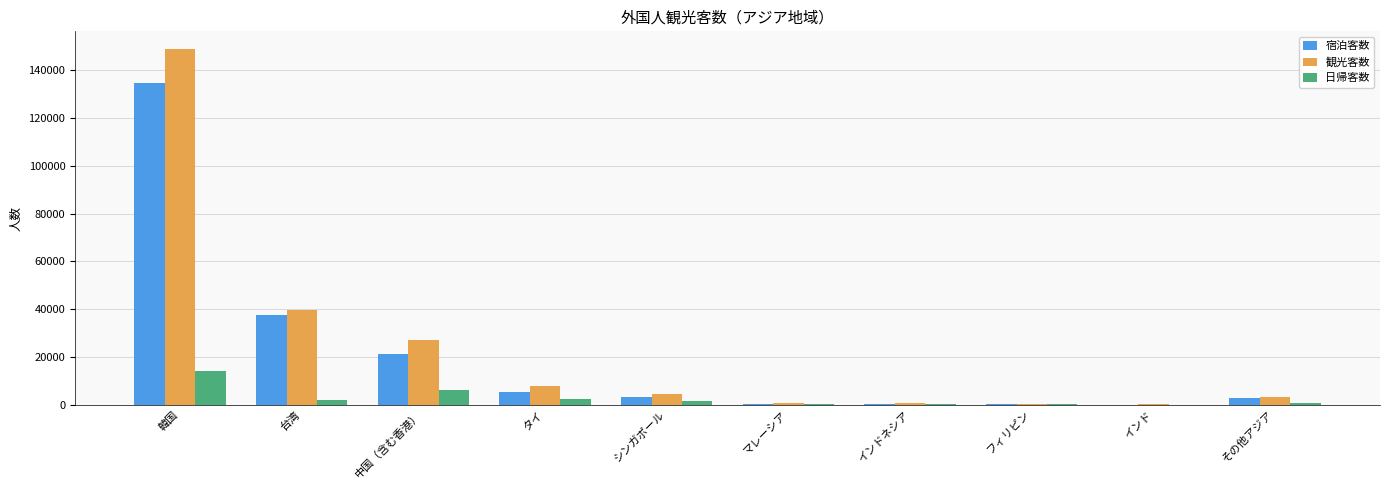

What is the spread (max minus min) of values at シンガポール?

3206